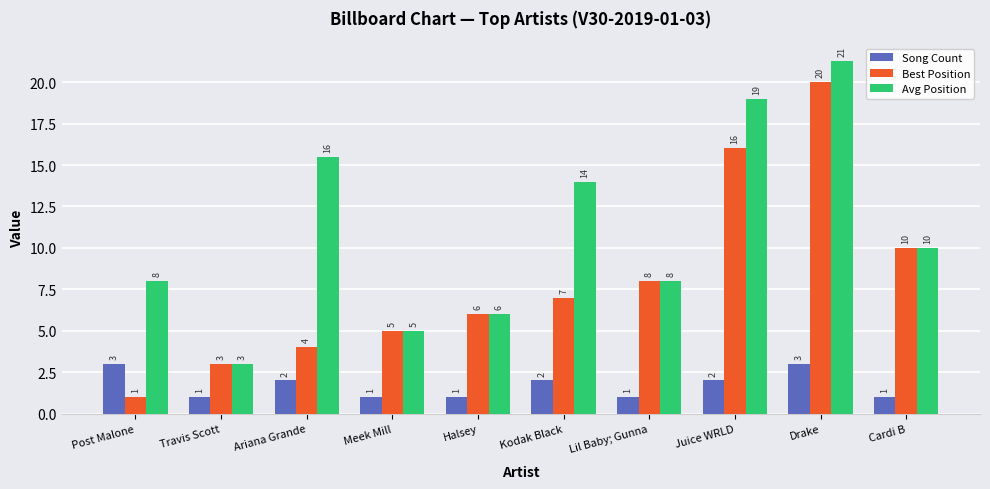

What are all the series names shown in the legend?

Song Count, Best Position, Avg Position